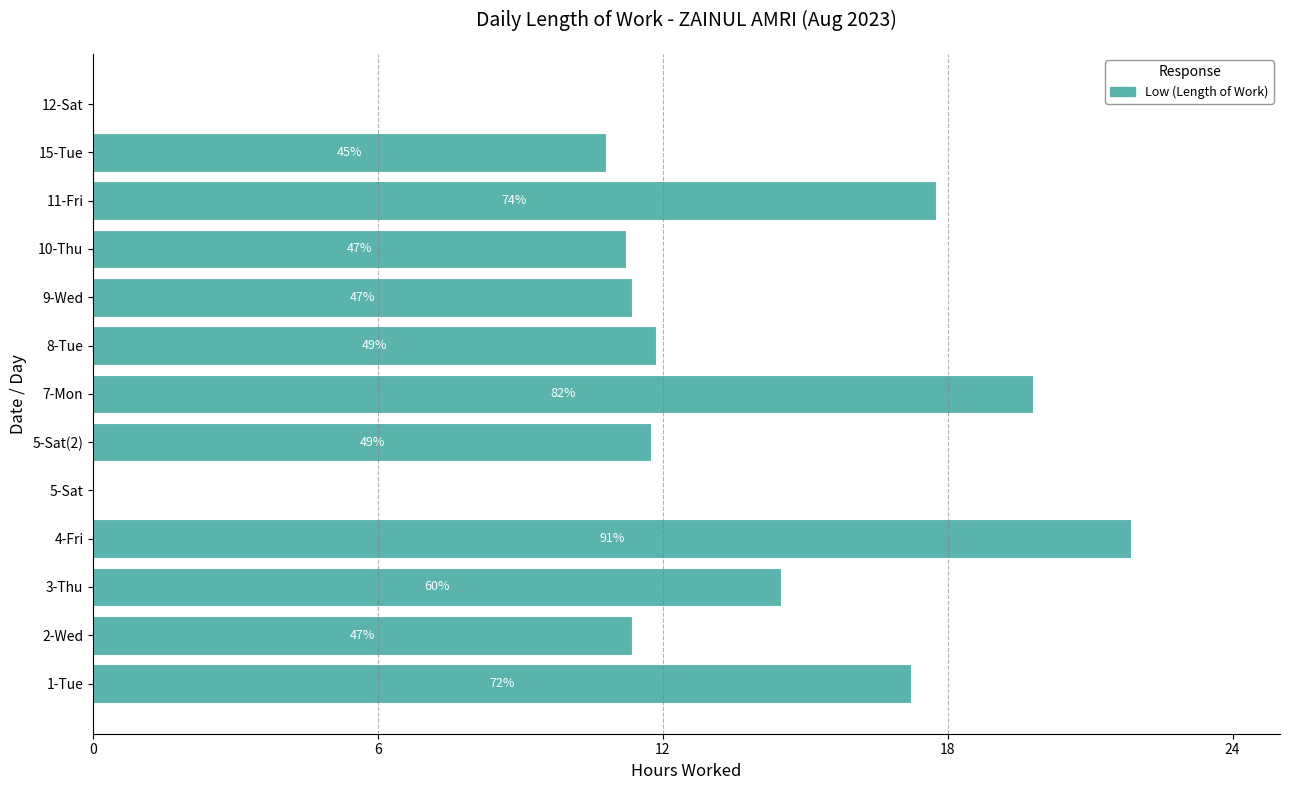

Are the bars horizontal?

Yes